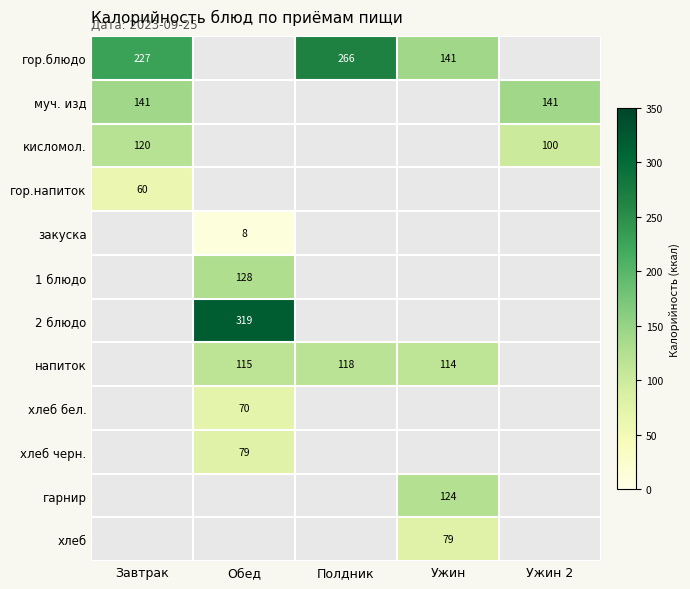

True or false: 2 блюдо has a value of 442.5 at Обед.

False